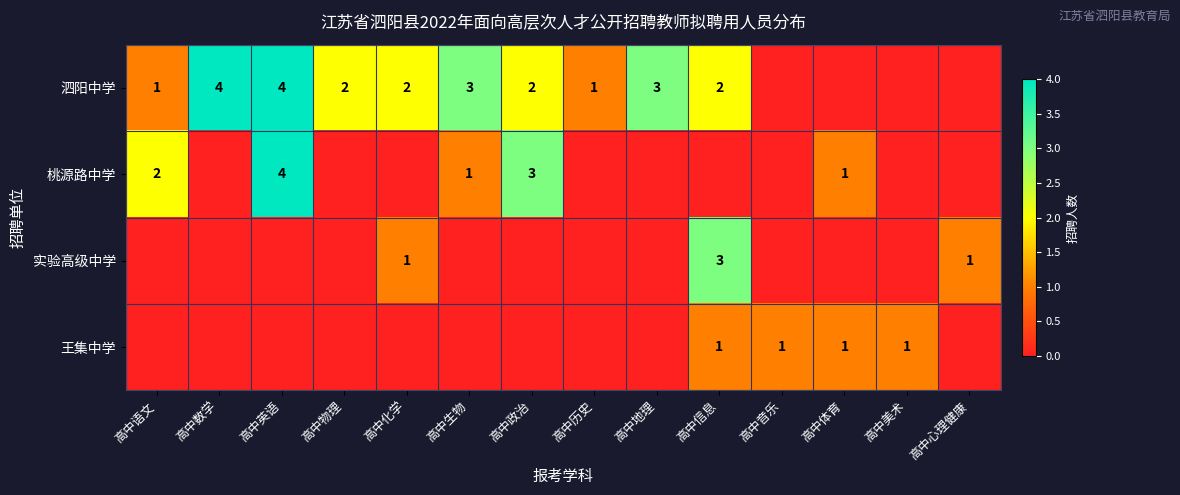

The value of 实验高级中学 at 高中信息 is 3. True or false?

True